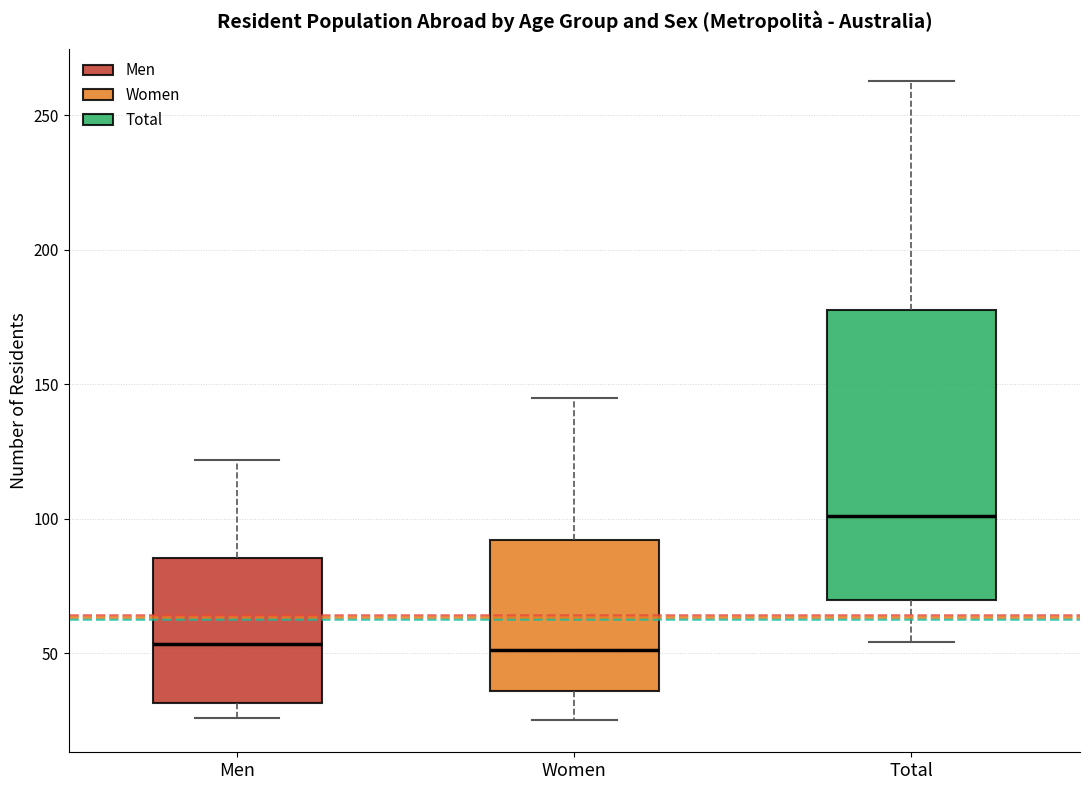

Comparing the boxes themselves (not the whiskers), which one is the tallest?

Total